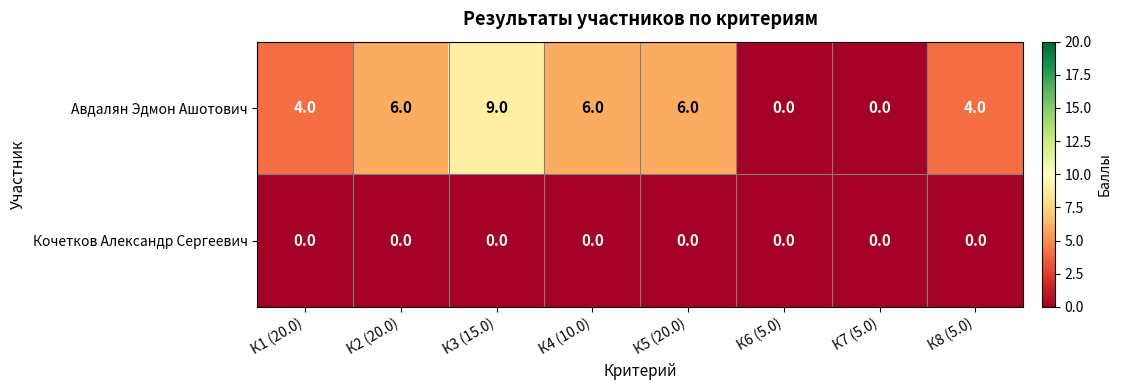

At how many categories does at least one series exceed 7?

1